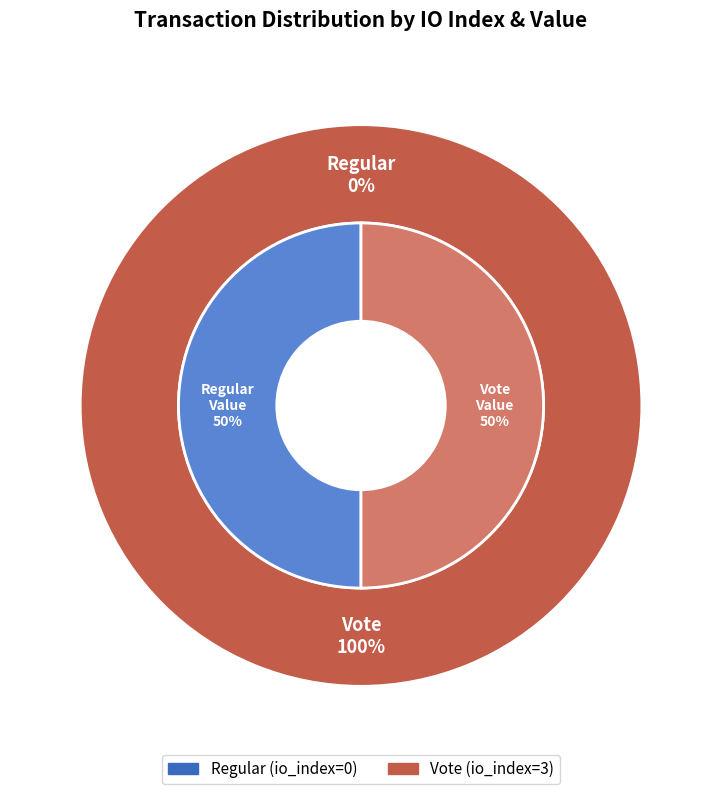

Which category has the biggest portion of the pie?

Vote